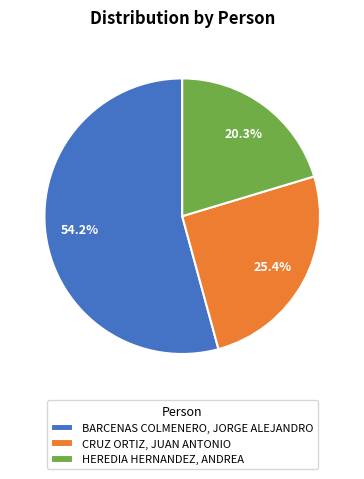

To the nearest percent, what percentage of the pie is CRUZ ORTIZ, JUAN ANTONIO?

25%